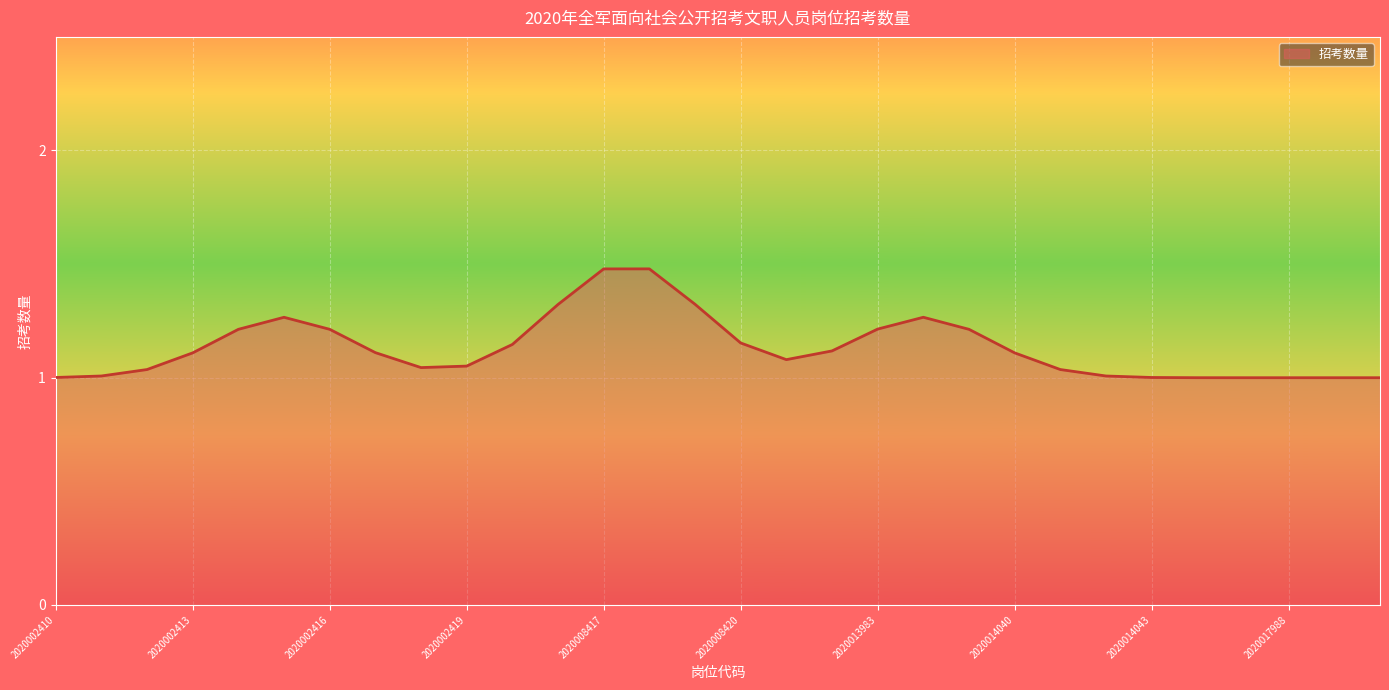

What is the greatest value displayed?

1.5